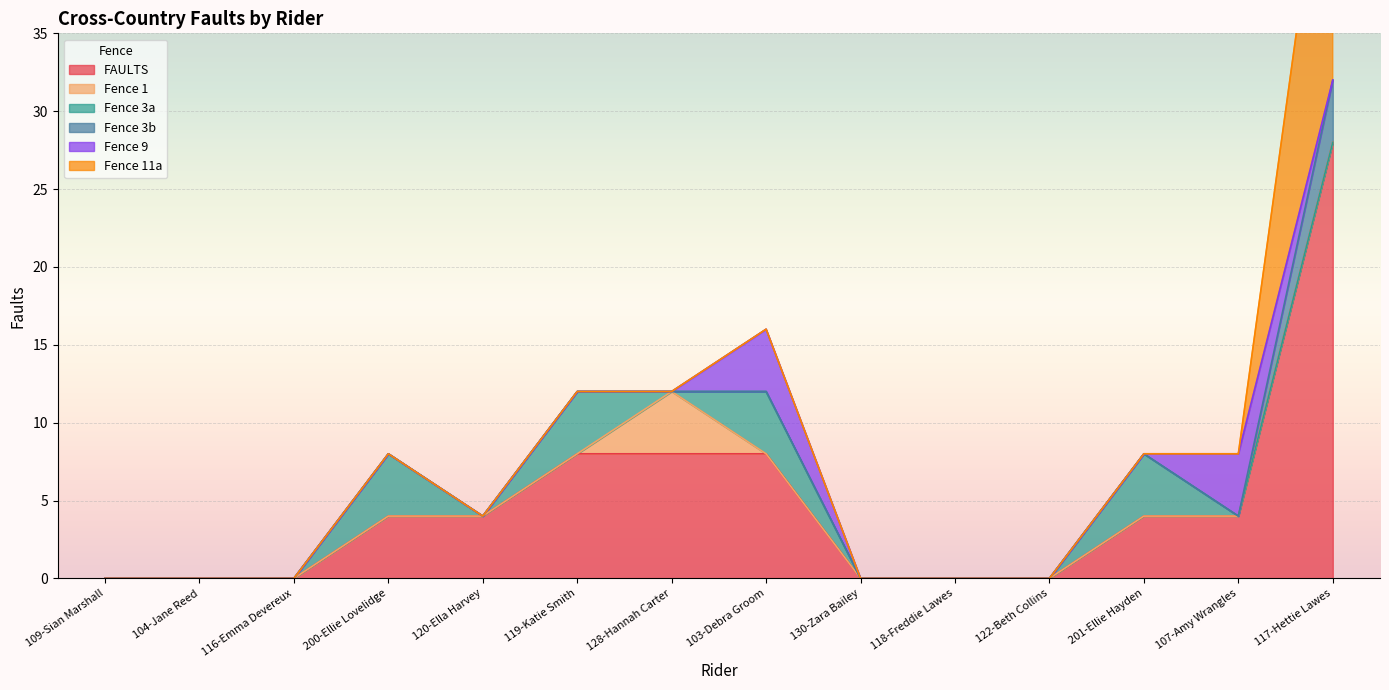

True or false: Fence 9 and FAULTS cross at least once.

False